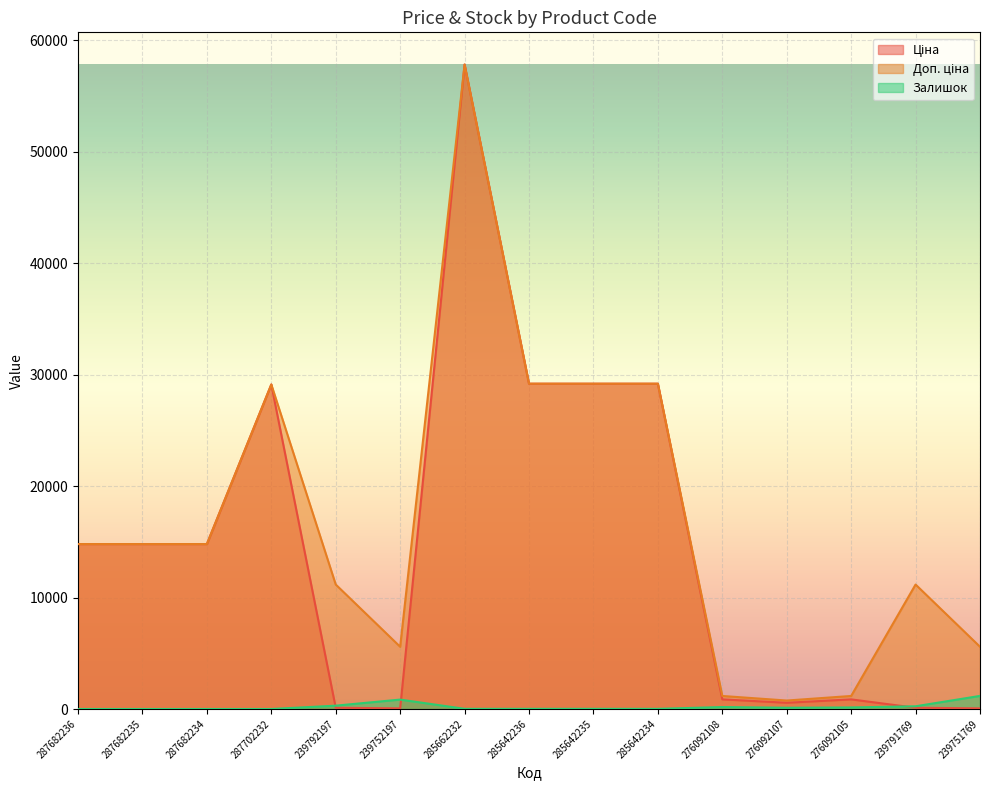

How many lines are shown in the chart?

3